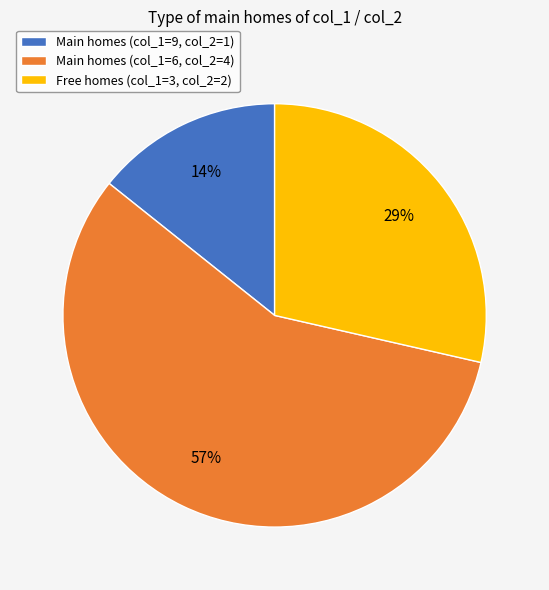

Which category has the biggest portion of the pie?

Main homes (col_1=6, col_2=4)